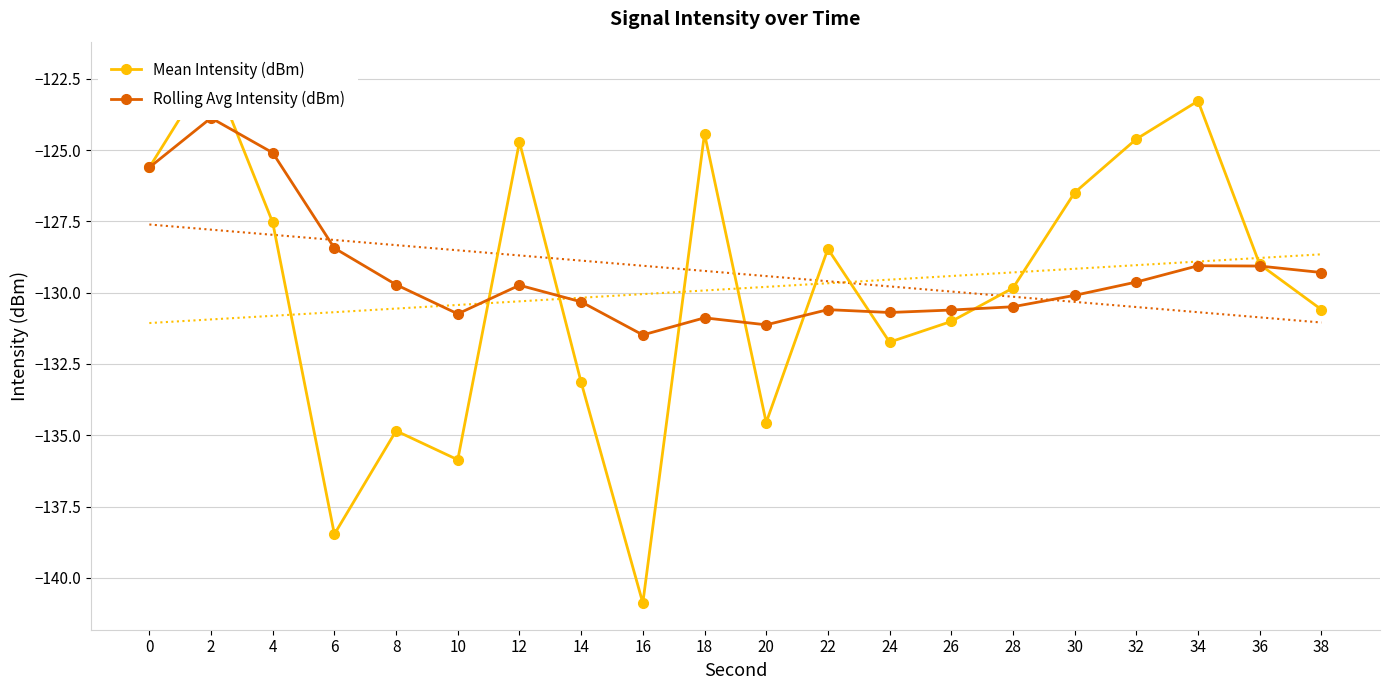

What are all the series names shown in the legend?

Mean Intensity (dBm), Rolling Avg Intensity (dBm)